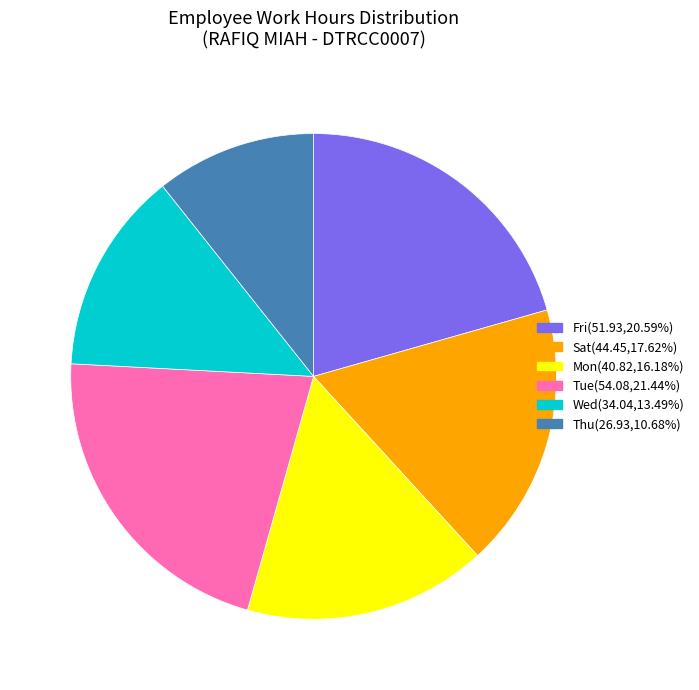

Is there any slice that represents more than half of the pie?

No